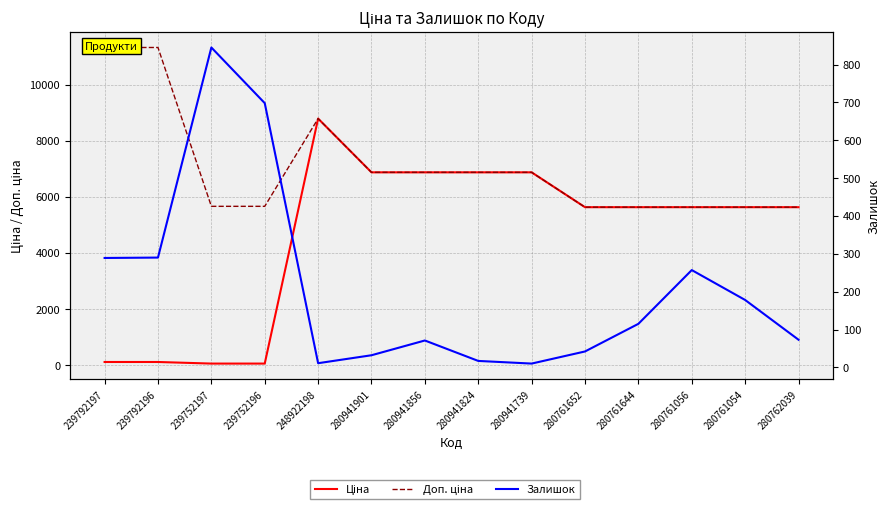

True or false: Ціна and Доп. ціна cross at least once.

False